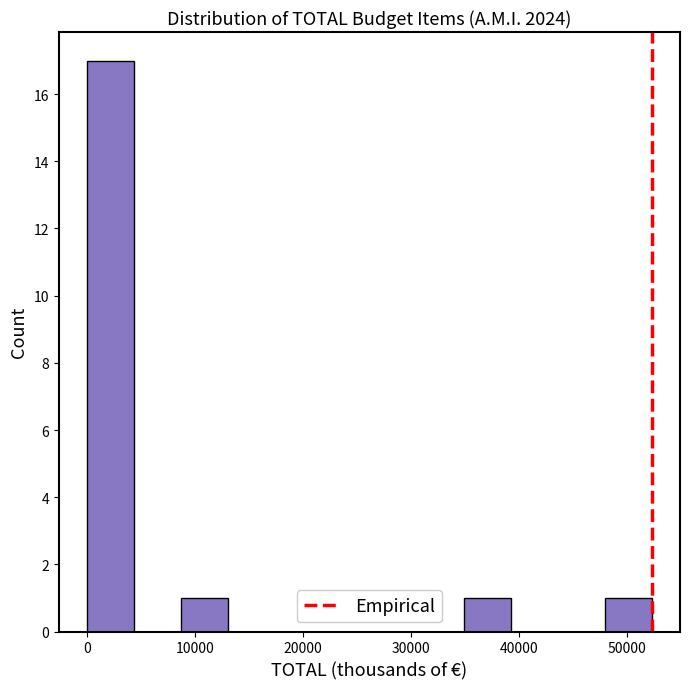

Reading left to right, transcribe this chart: for each bar, give the range it covers on the x-axis and its height. Neither the bar edges nor the heights are printed on the chart, so give them approximately, as read against the axes.

0 to 4000: 17
4000 to 9000: 0
9000 to 13000: 1
13000 to 17000: 0
17000 to 22000: 0
22000 to 26000: 0
26000 to 30000: 0
30000 to 35000: 0
35000 to 39000: 1
39000 to 44000: 0
44000 to 48000: 0
48000 to 52000: 1